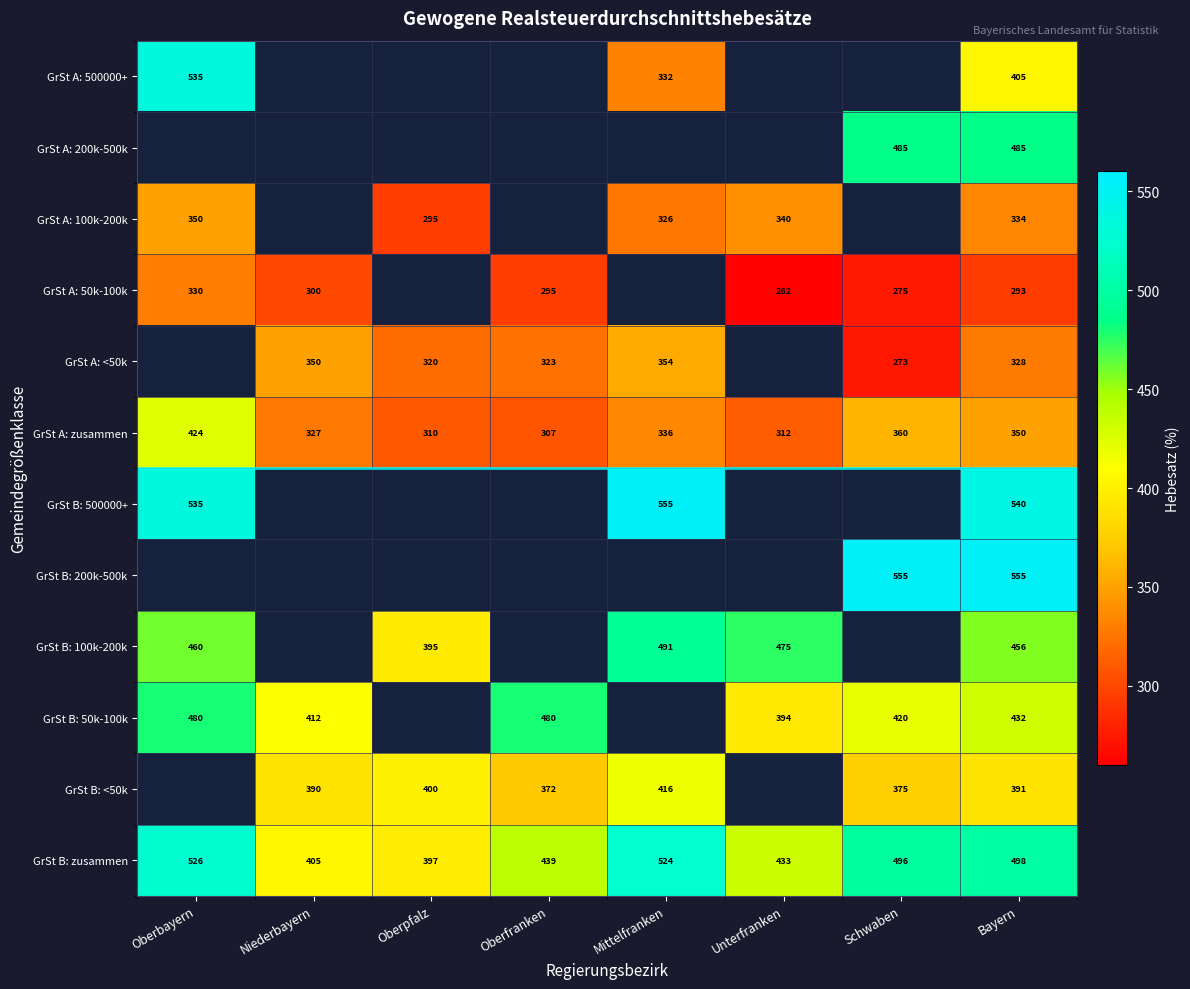

Is it true that GrSt B: <50k equals 372 at Oberfranken?

True